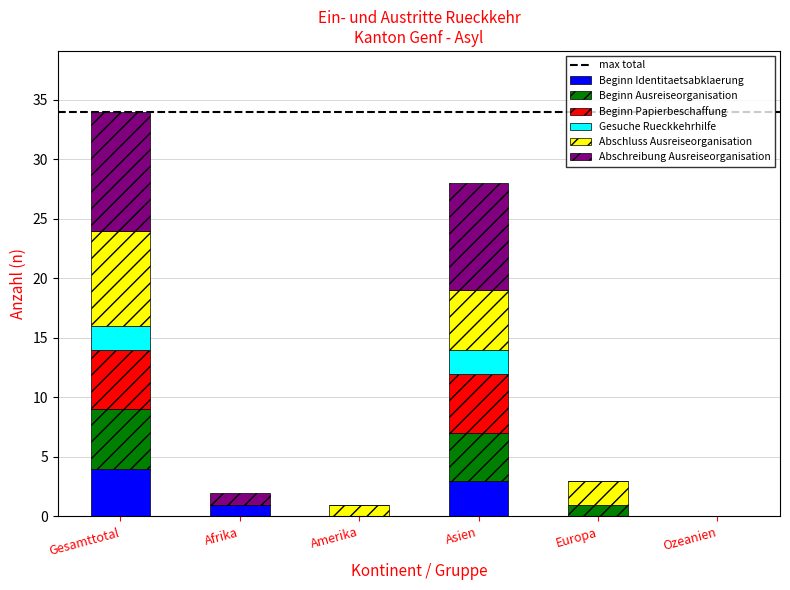

Is it true that Beginn Identitaetsabklaerung equals -2 at Ozeanien?

False